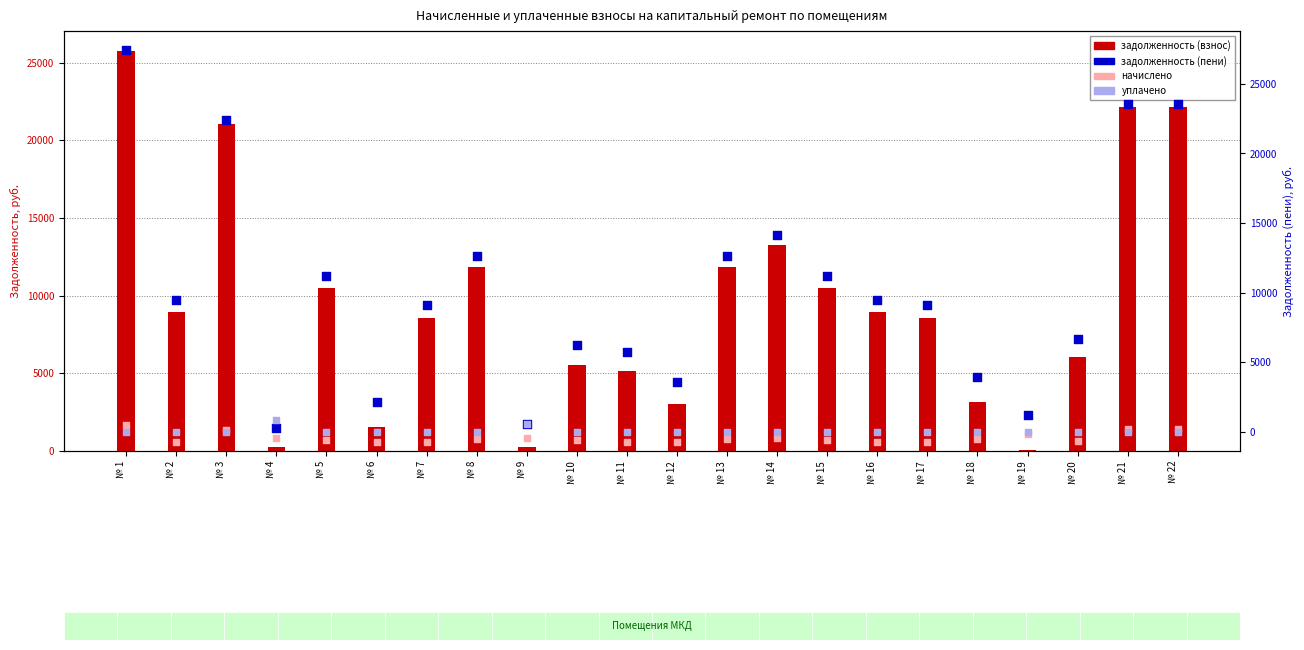

Which series has the largest total across all categories?

задолженность (пени)